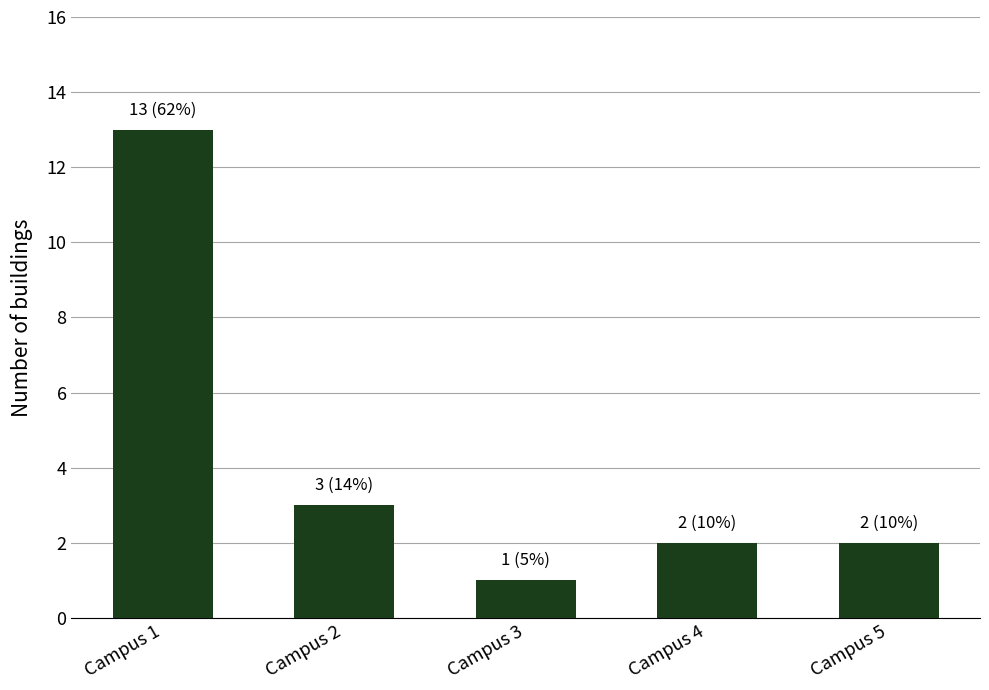

What is the difference between the values at Campus 4 and Campus 1?

11